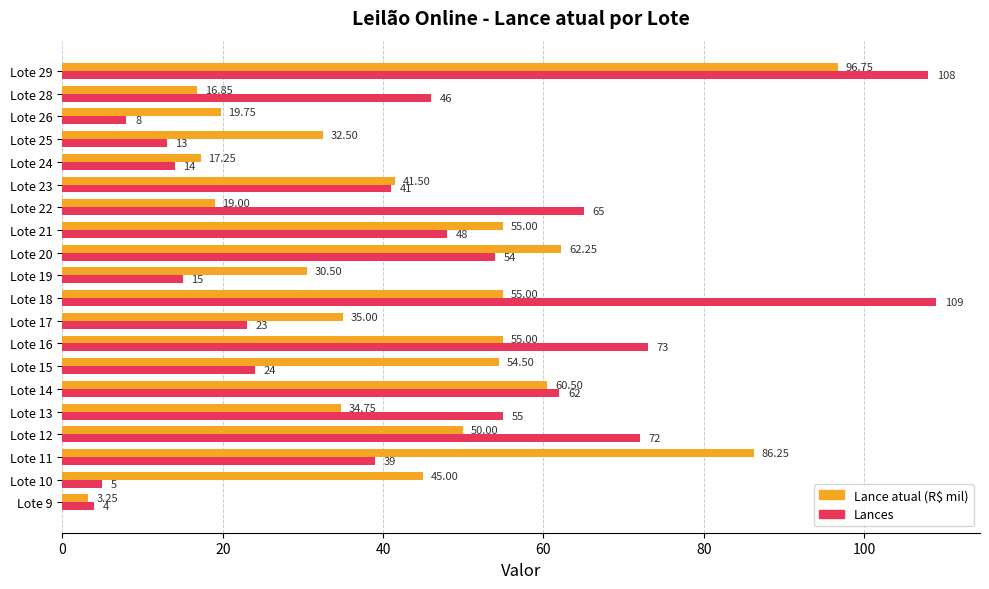

At how many categories does at least one series exceed 19?

18